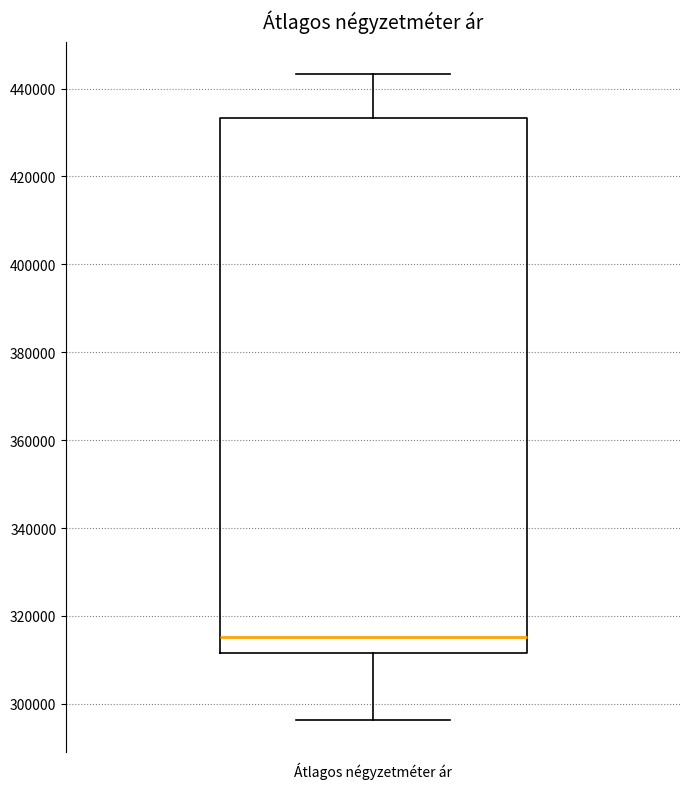

Where does the lower whisker of the box for Átlagos négyzetméter ár end on the y-axis? The values are not printed on the chart, so give them approximately, as read against the axis.

296000